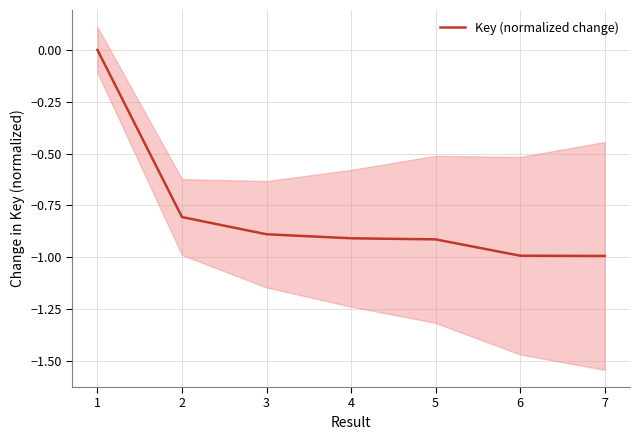

What is the difference between the maximum and minimum values?

1.0